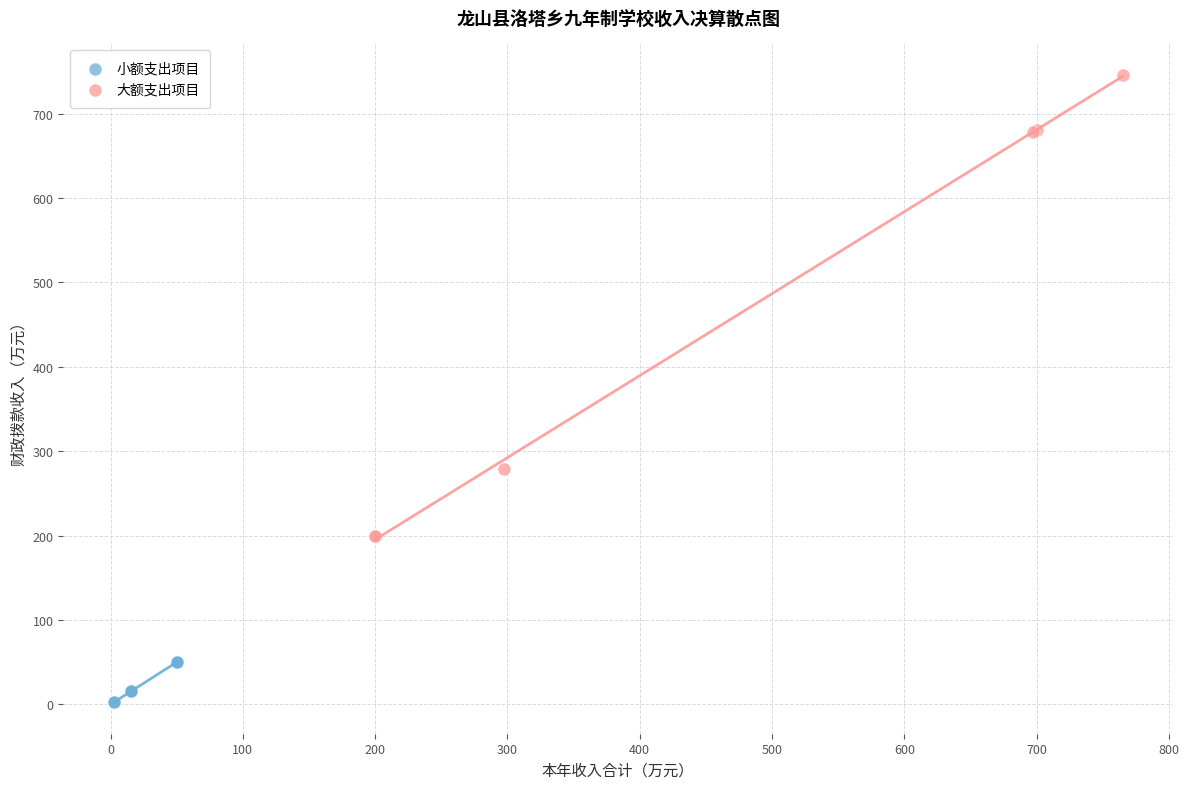

Which series reaches the maximum Y coordinate?

大额支出项目